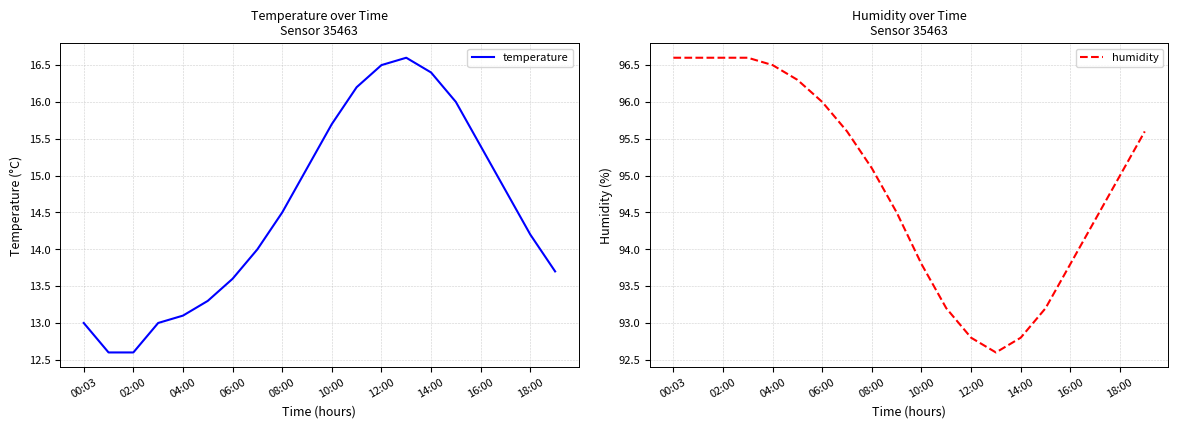

True or false: temperature and humidity intersect in this chart.

False